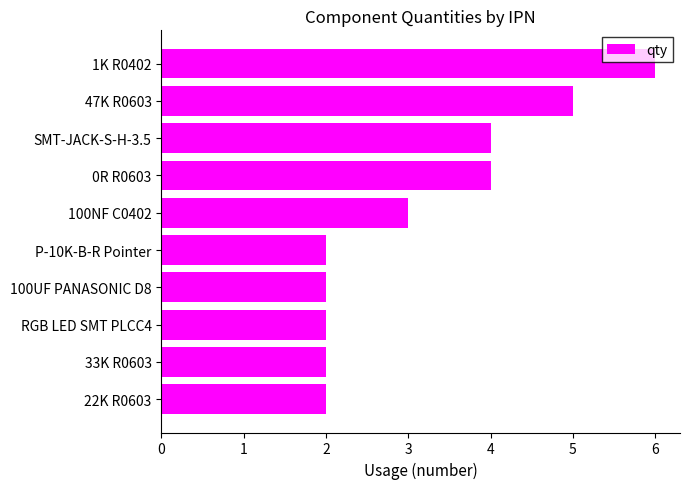

True or false: the data shows 3 at P-10K-B-R Pointer.

False